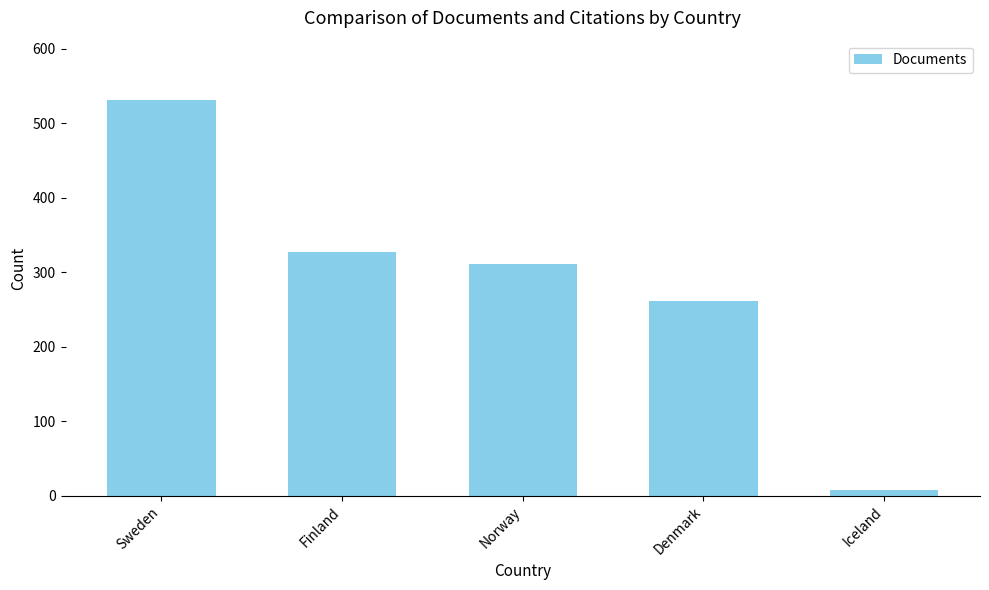

What is the label of the 4th bar from the left?

Denmark